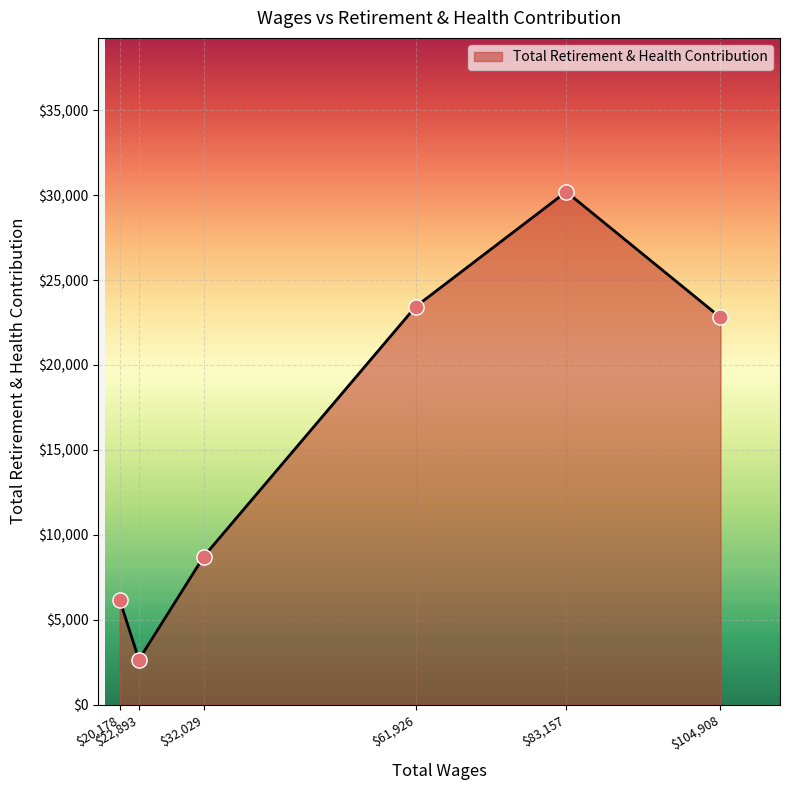

How many interior local valleys (lower than both neighbors) does the data have?

1